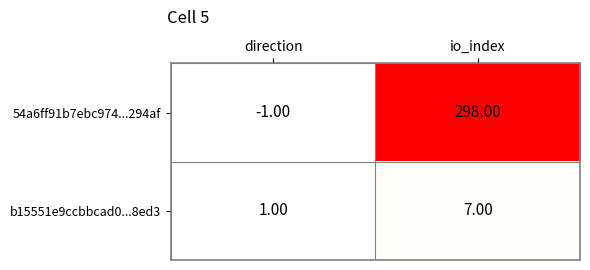

Which series has the largest total across all categories?

54a6ff91b7ebc974...294af